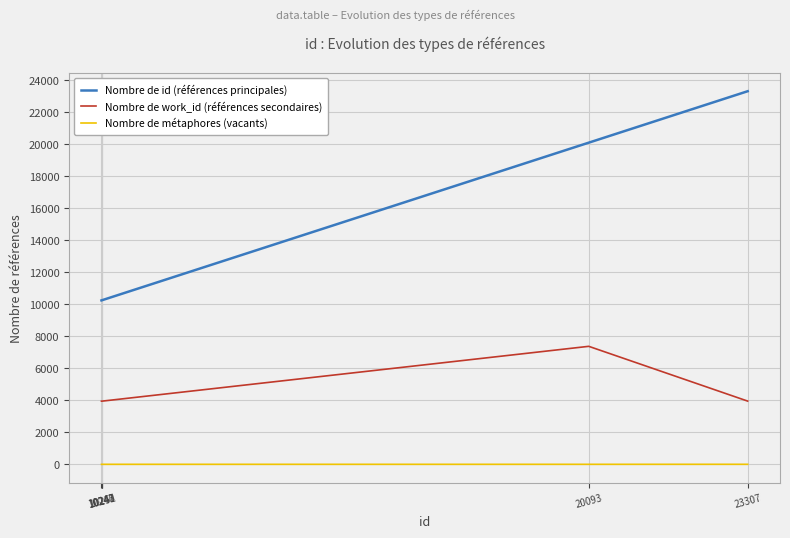

How many categories are shown in the chart?

10